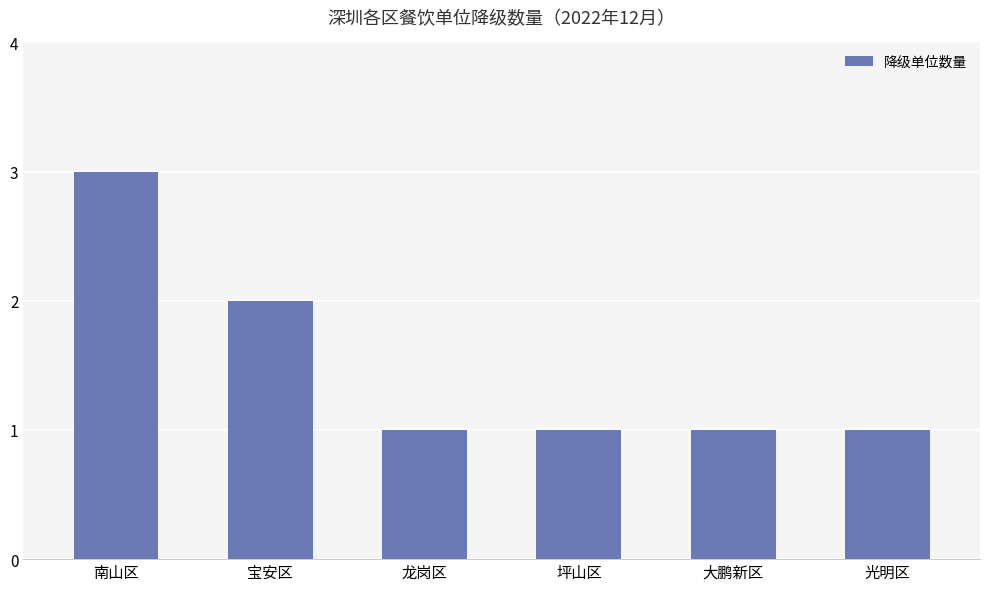

The value at 坪山区 is 1. True or false?

True